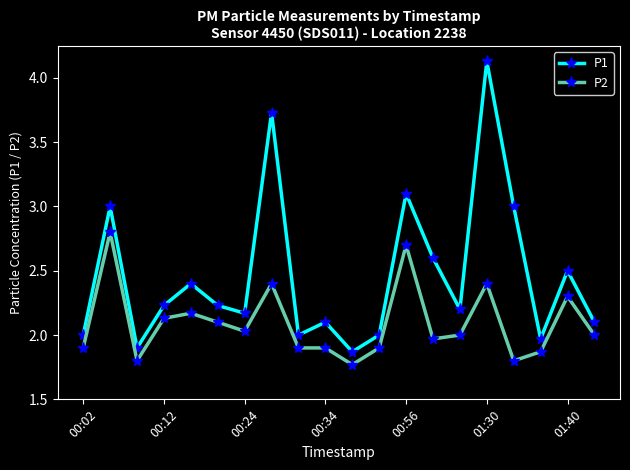

List the series in order of their peak value, lowest first.

P2, P1